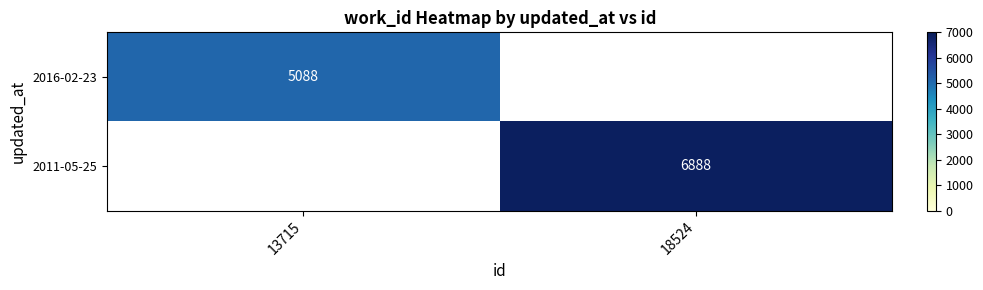

True or false: 2016-02-23 has a value of 3024.5 at 13715.

False